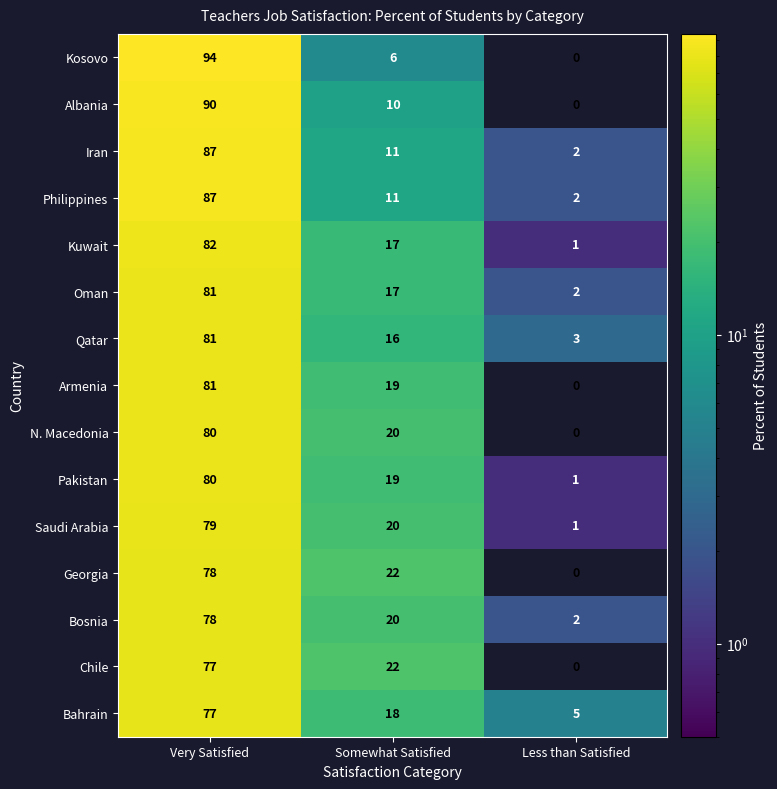

What is the spread (max minus min) of values at Somewhat Satisfied?

16